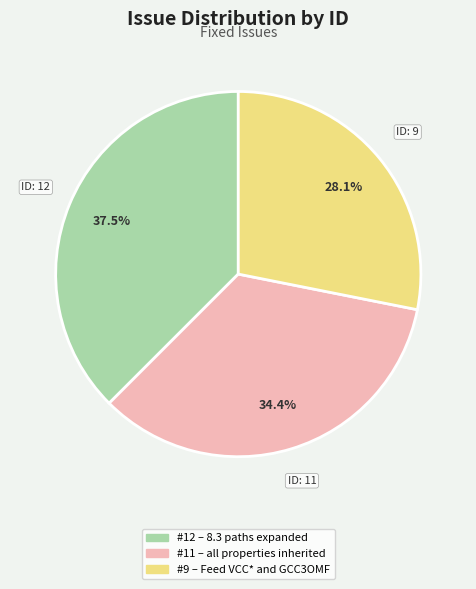

Is there a majority slice in this chart?

No